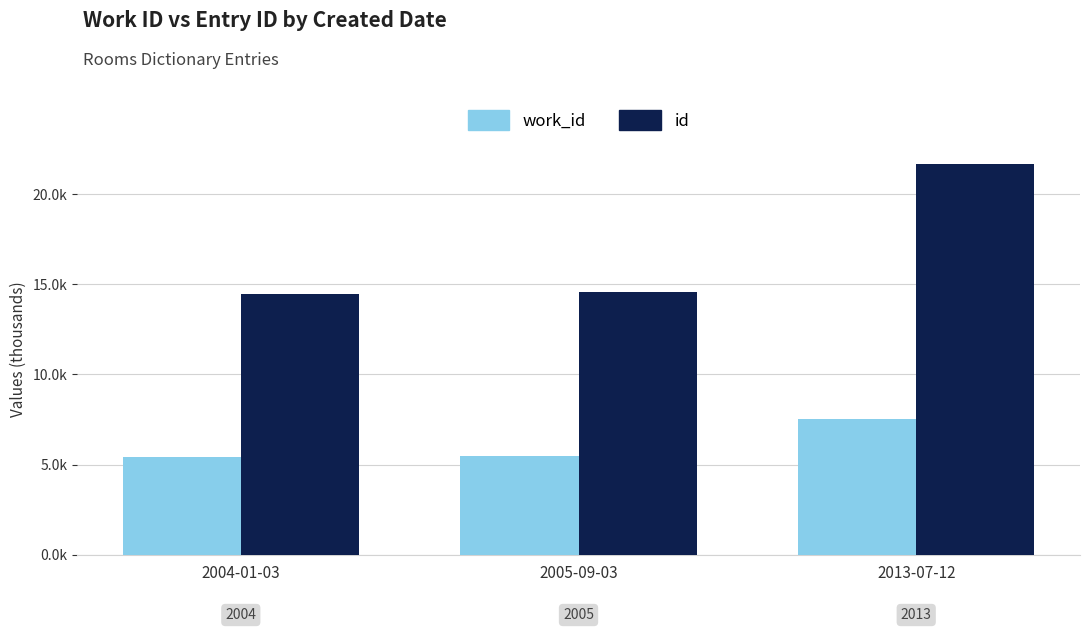

Which series has the widest spread of values?

id